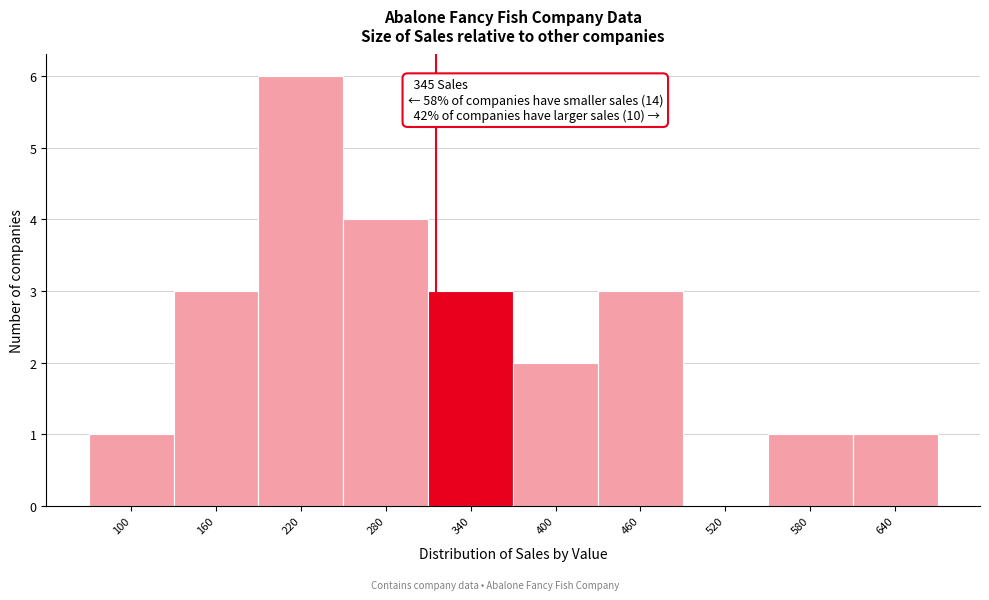

Reading left to right, what are all the values shown in this chart?

100=1	160=3	220=6	280=4	340=3	400=2	460=3	520=0	580=1	640=1